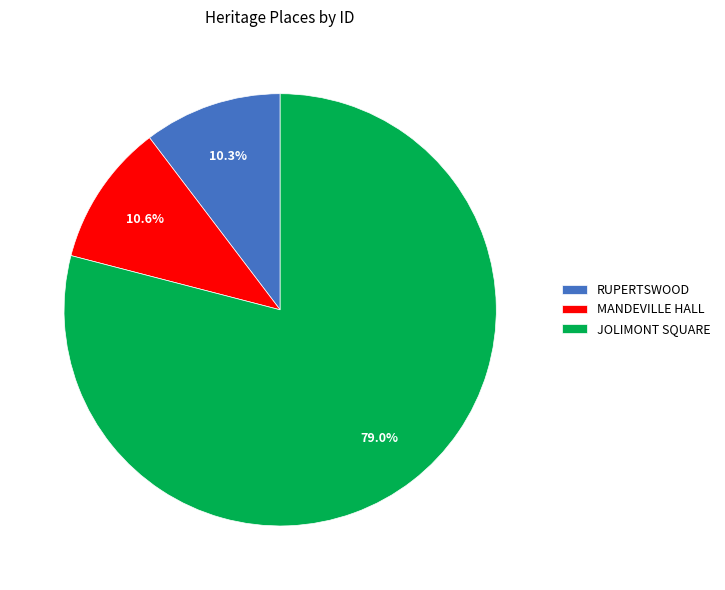

The MANDEVILLE HALL slice represents 11% of the pie. True or false?

True